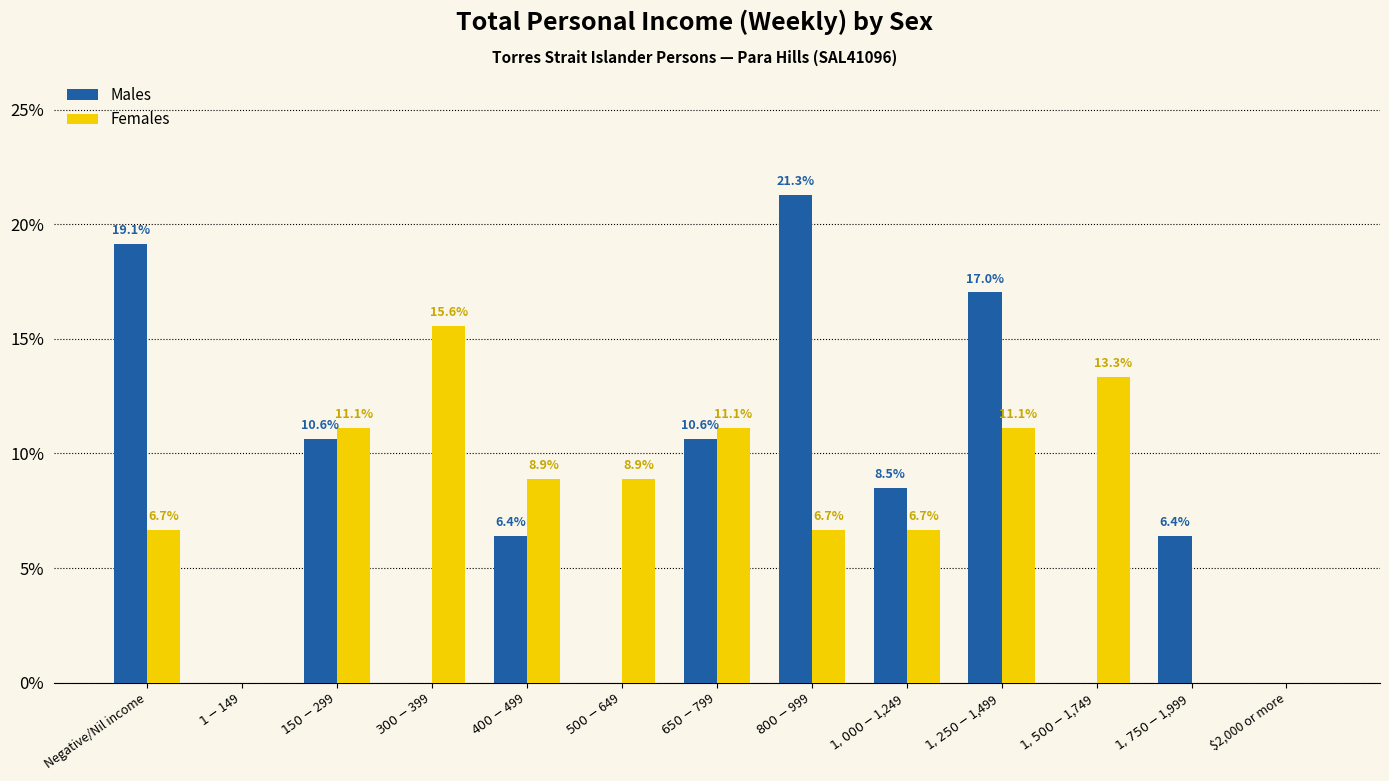

Does the chart contain stacked bars?

No